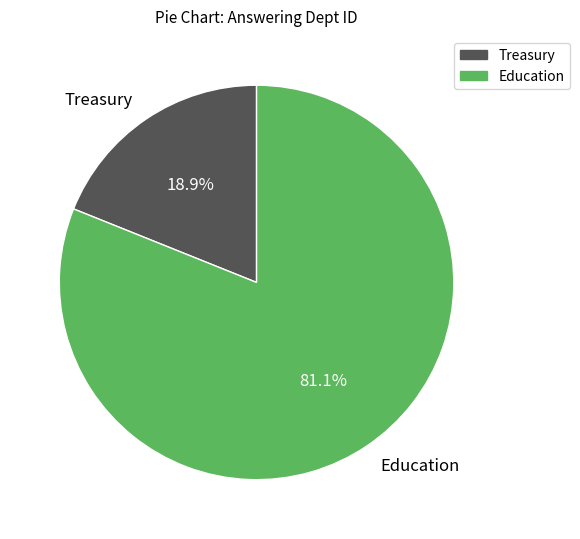

Does Education account for over 50% of the chart?

Yes